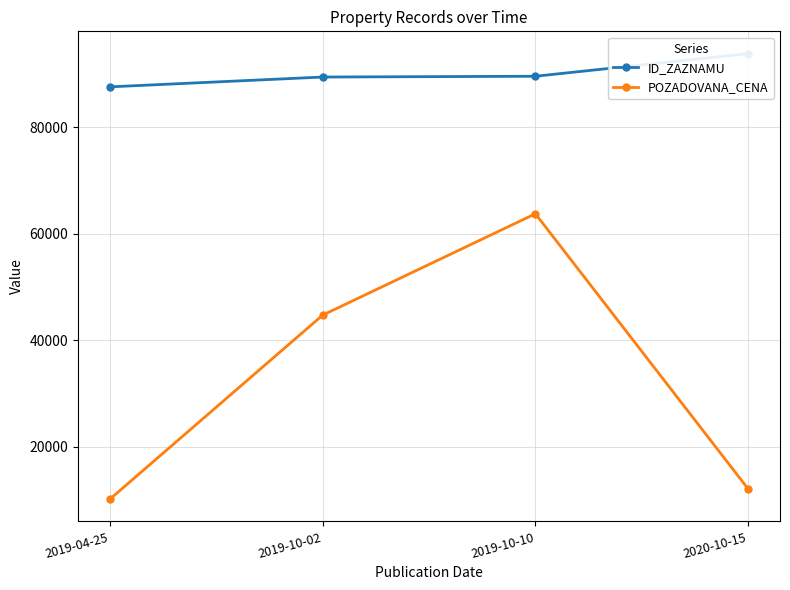

Which series has the largest range (max minus min)?

POZADOVANA_CENA